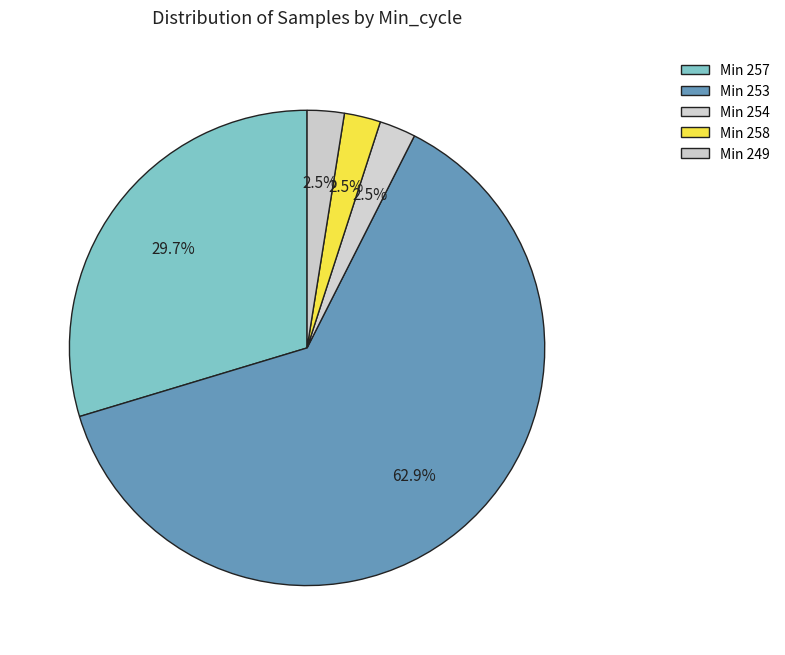

How many segments does this pie chart have?

5